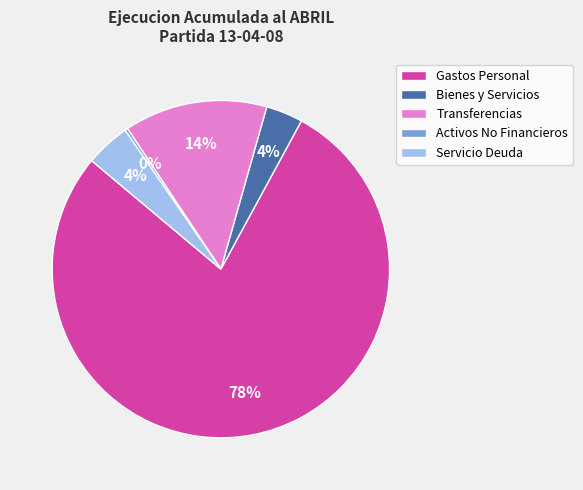

Which slice represents more than half of the pie?

Gastos Personal